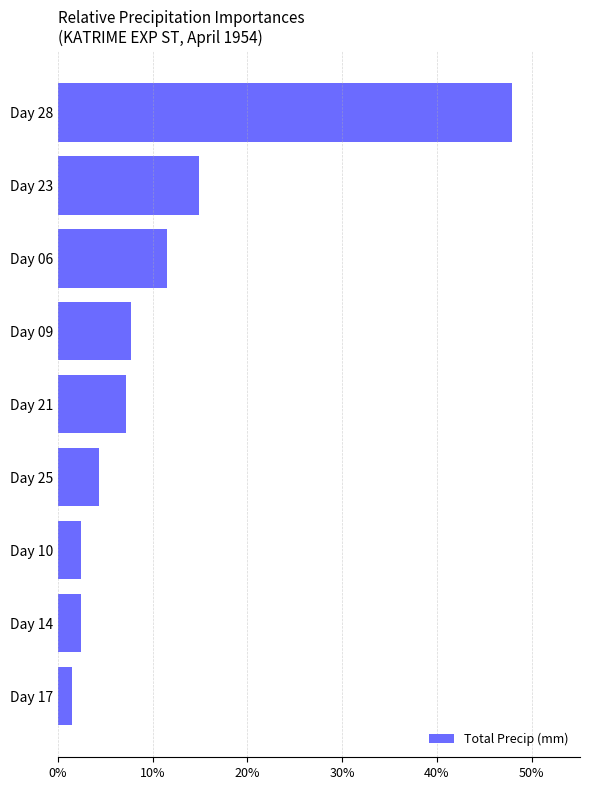

Reading top to bottom, what are all the values shown in this chart?

47.9	14.9	11.5	7.7	7.2	4.3	2.5	2.5	1.5